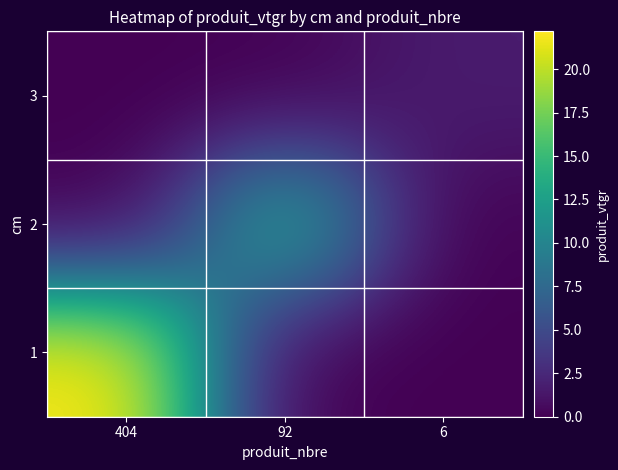

Reading left to right, what are all the values shown in this chart?

1: 404=22.2	92=0.0	6=0.0
2: 404=0.0	92=13.9	6=0.0
3: 404=0.0	92=0.0	6=1.7